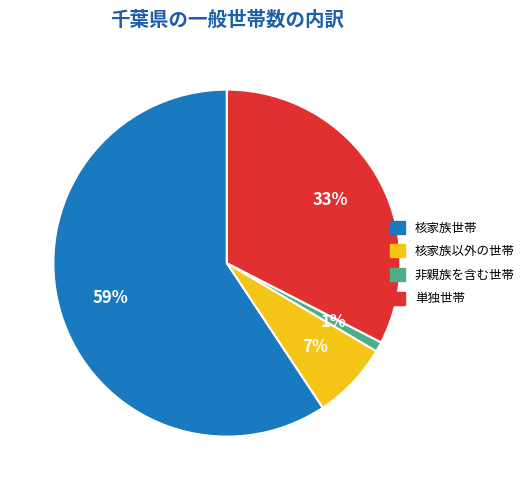

To the nearest percent, what percentage of the pie is 核家族以外の世帯?

7%